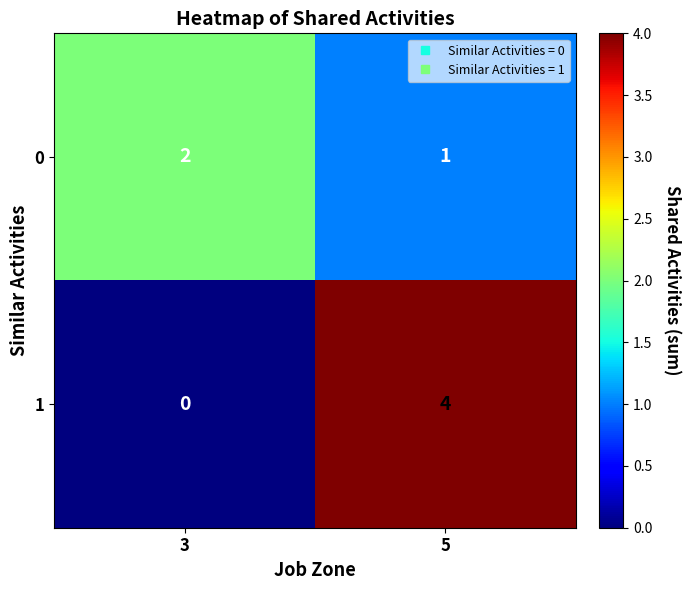

List the series in order of their overall mean, highest first.

1, 0